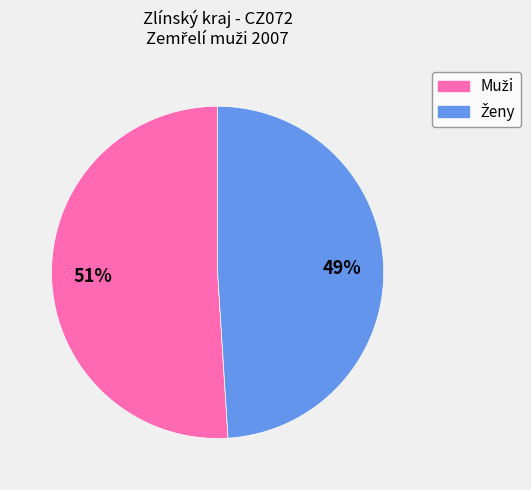

To the nearest percent, what is the average slice percentage?

50%